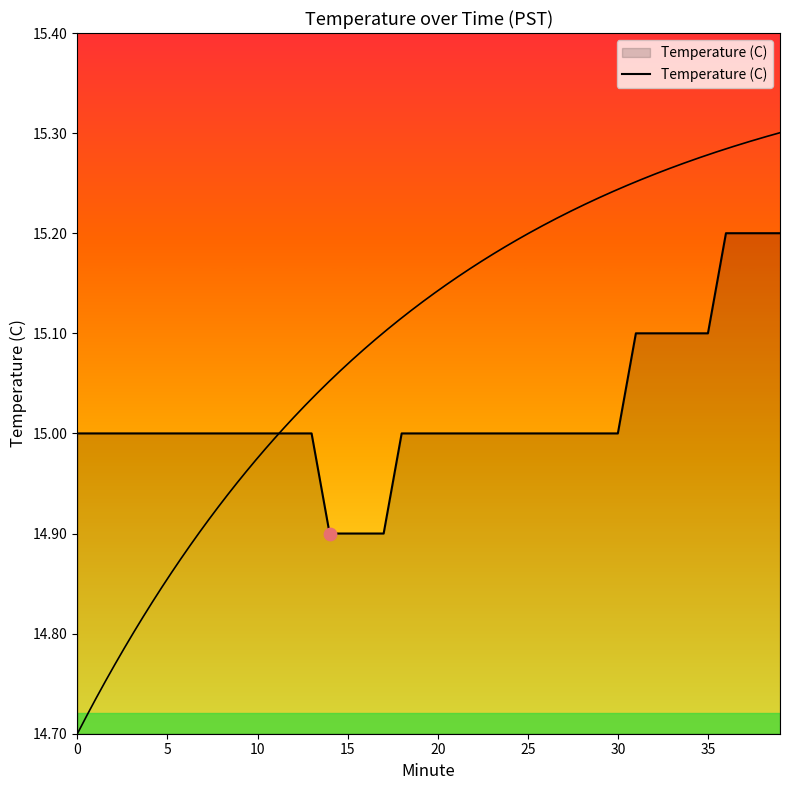

What is the ratio of the value at 14 to the value at 20?

1.0